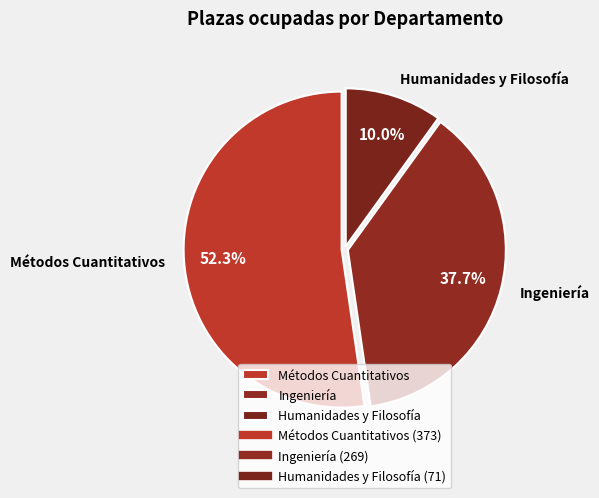

To the nearest percent, what is the average slice percentage?

33%